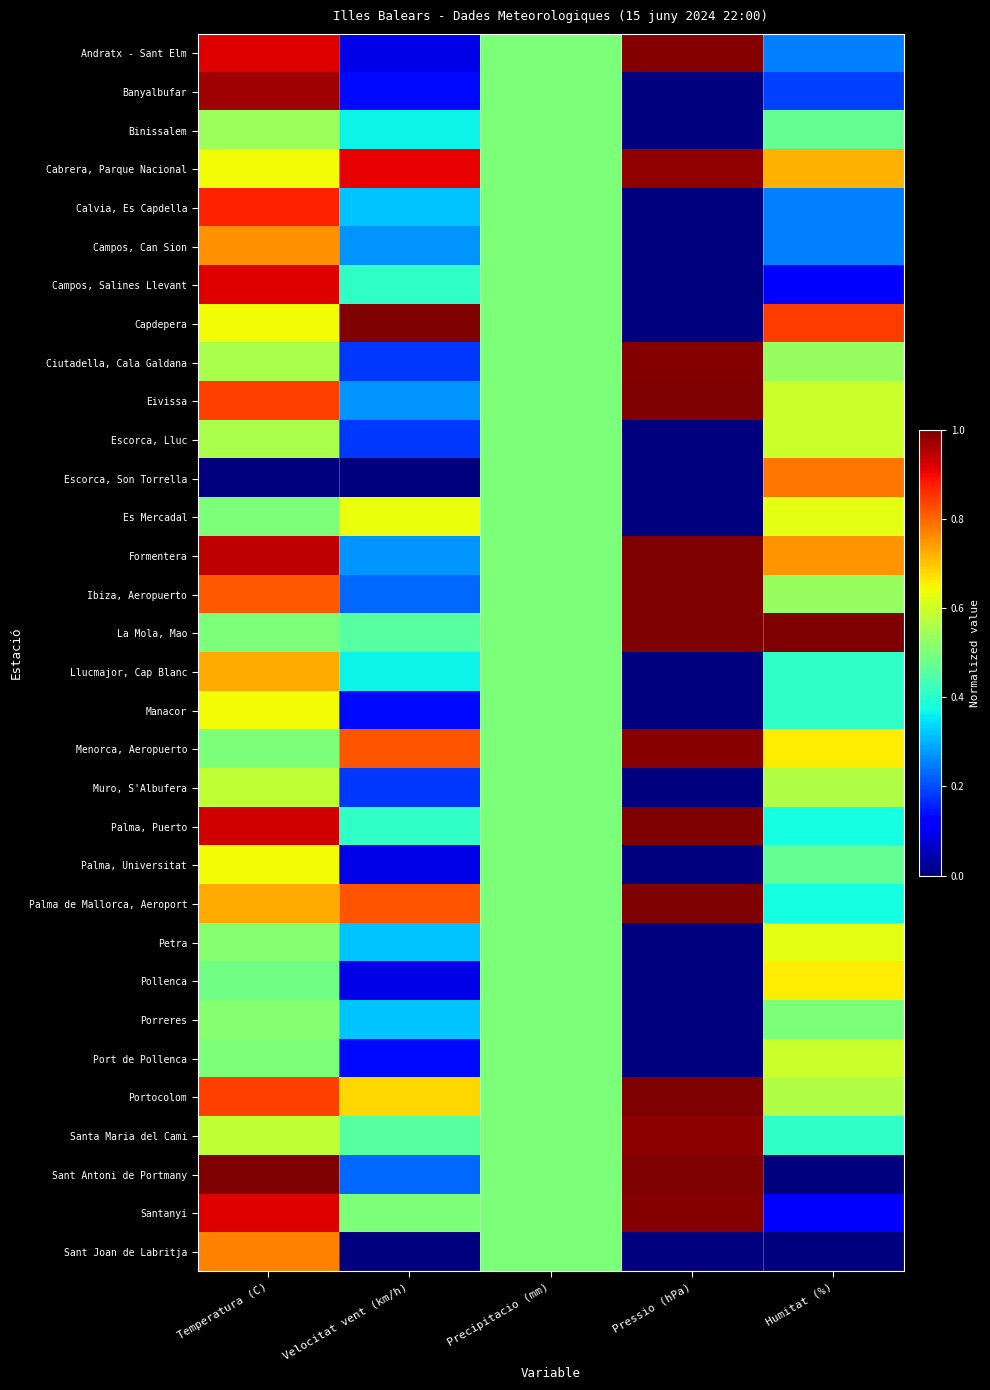

At which category is the sum across all series the highest?

Temperatura (C)